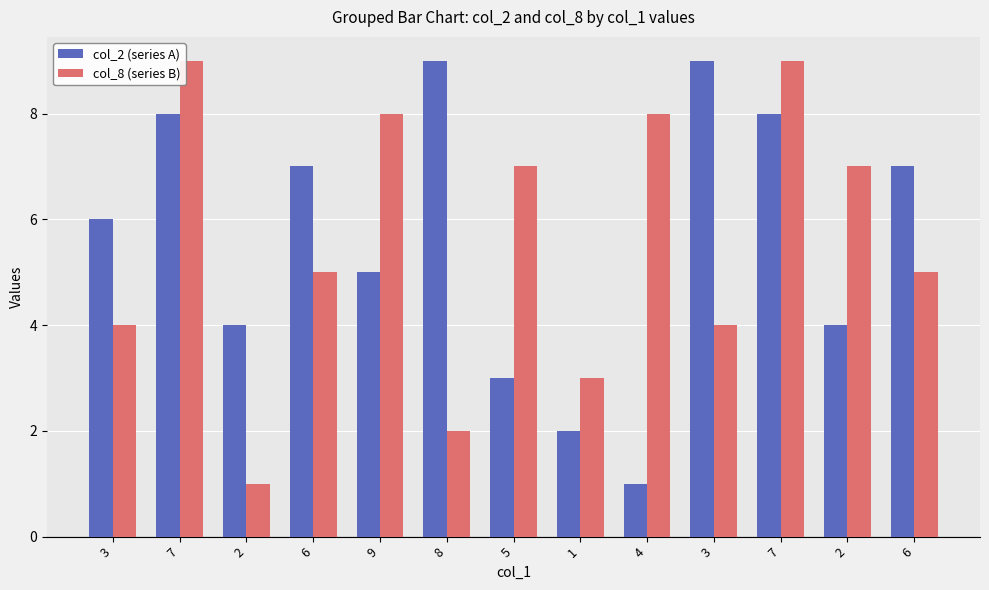

How many bars are there in total?

26